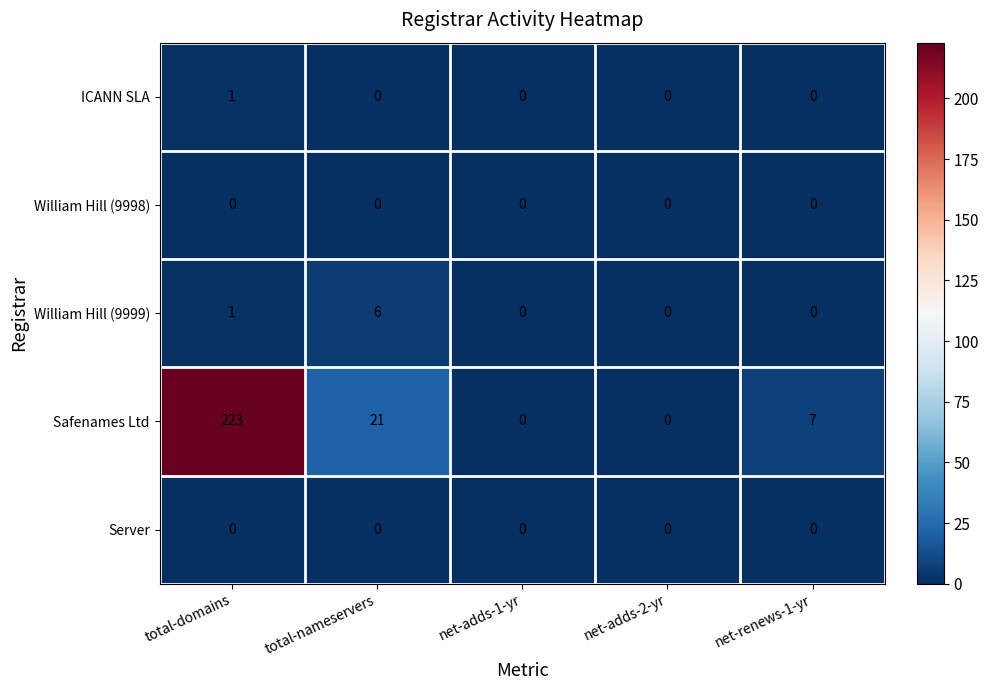

At how many categories does at least one series exceed 50?

1